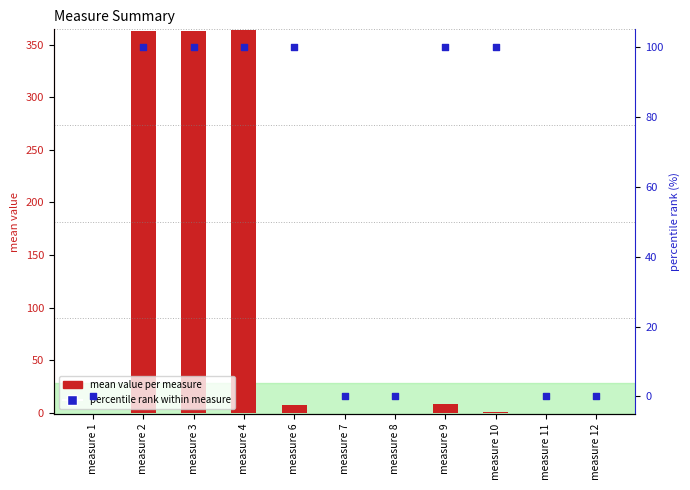

What are all the series names shown in the legend?

mean value per measure, percentile rank